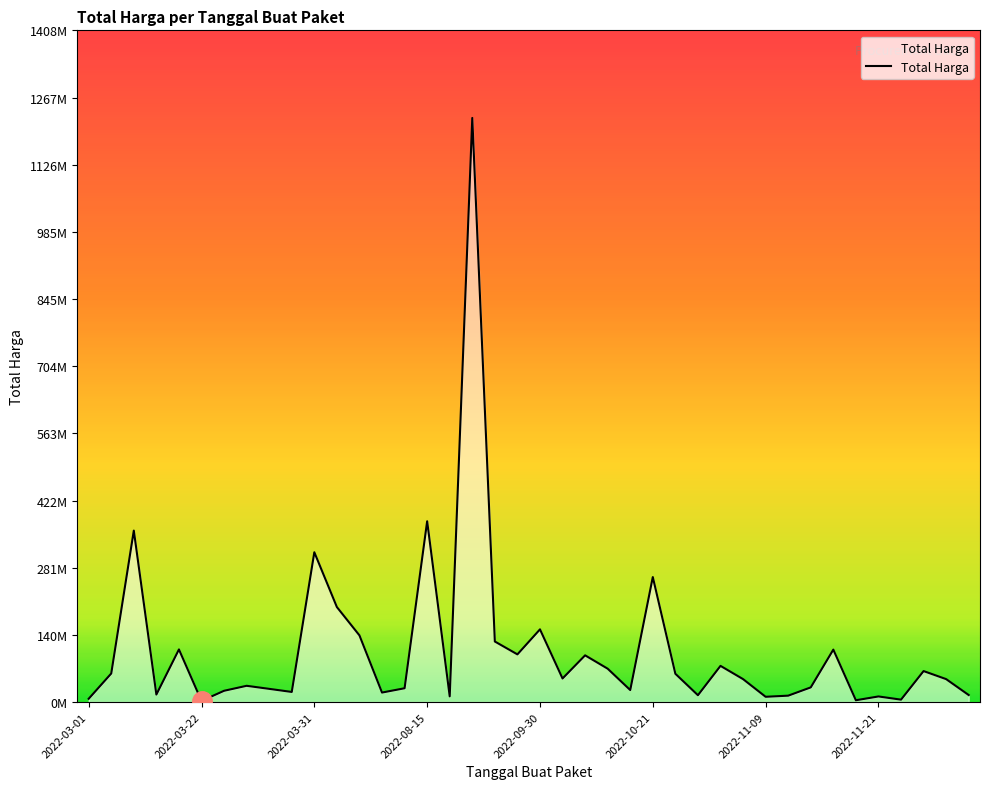

Does the chart display data point markers on the line(s)?

No